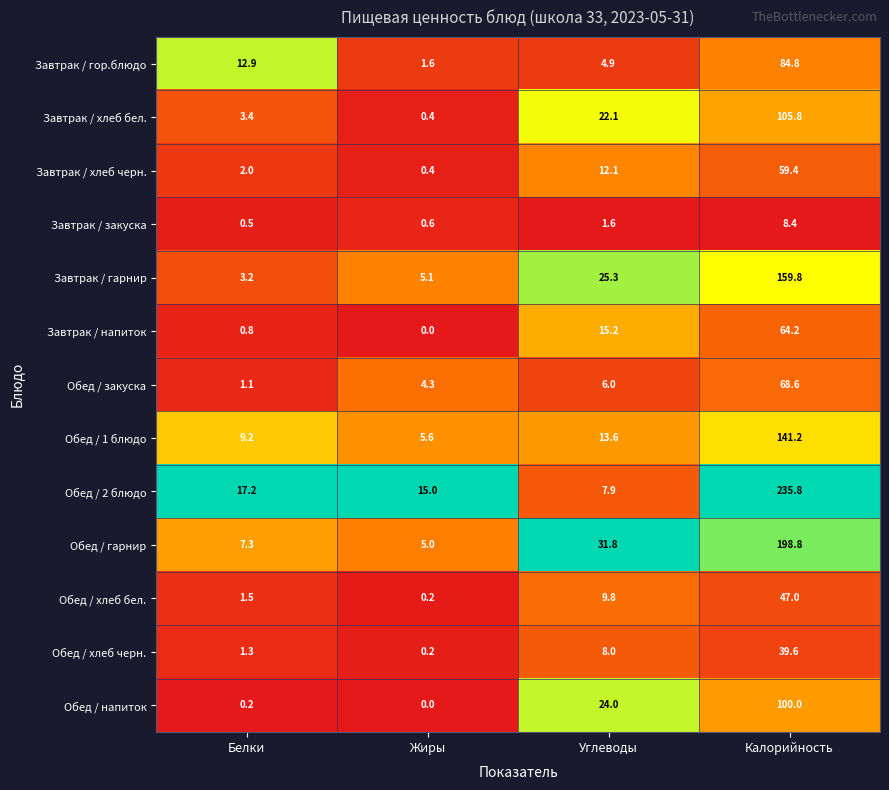

Which label corresponds to the largest value in the chart?

Калорийность